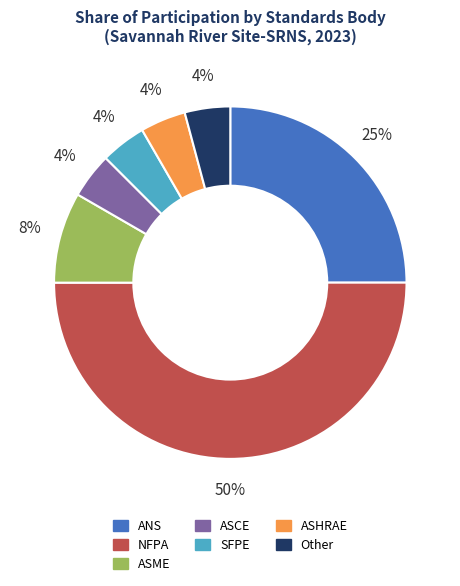

How many slices are in this pie chart?

7